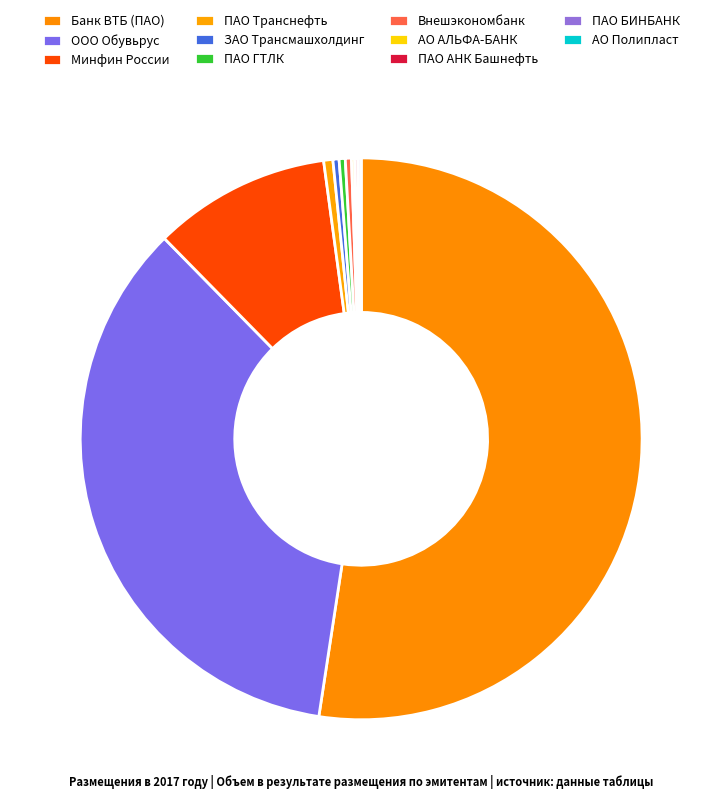

To the nearest percent, what is the average slice percentage?

8%